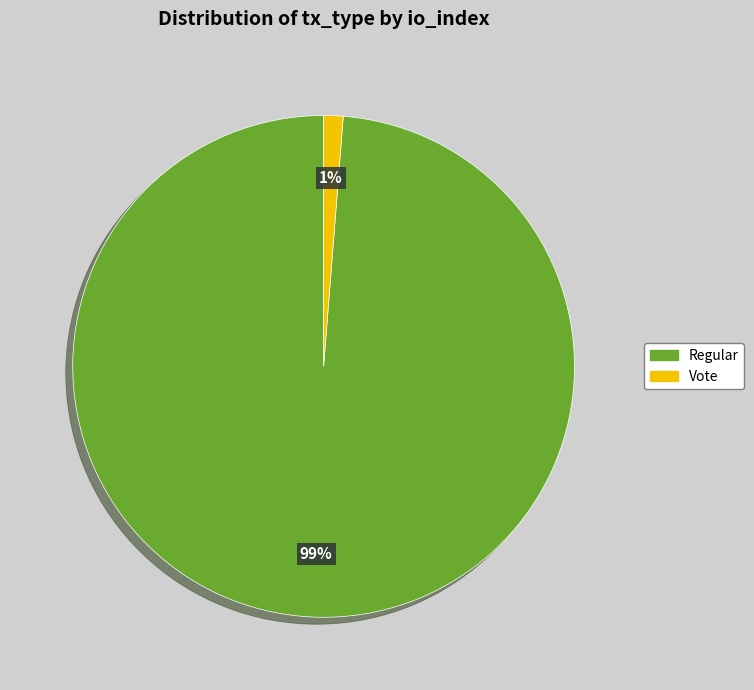

Combined, do Vote and Regular account for over 50%?

Yes